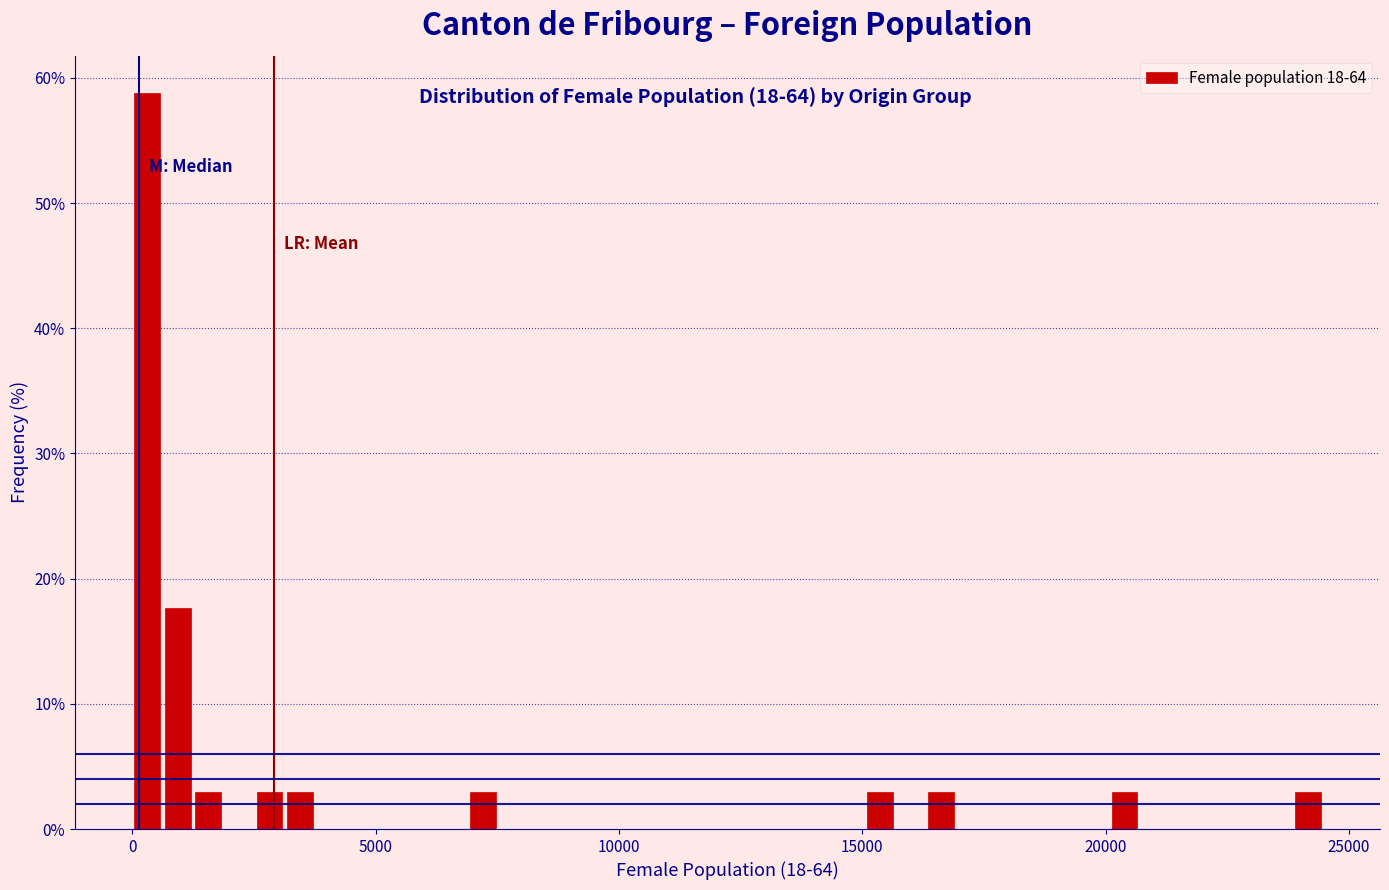

Read against the x-axis, roughly where is the centre of the tallest bar?

500